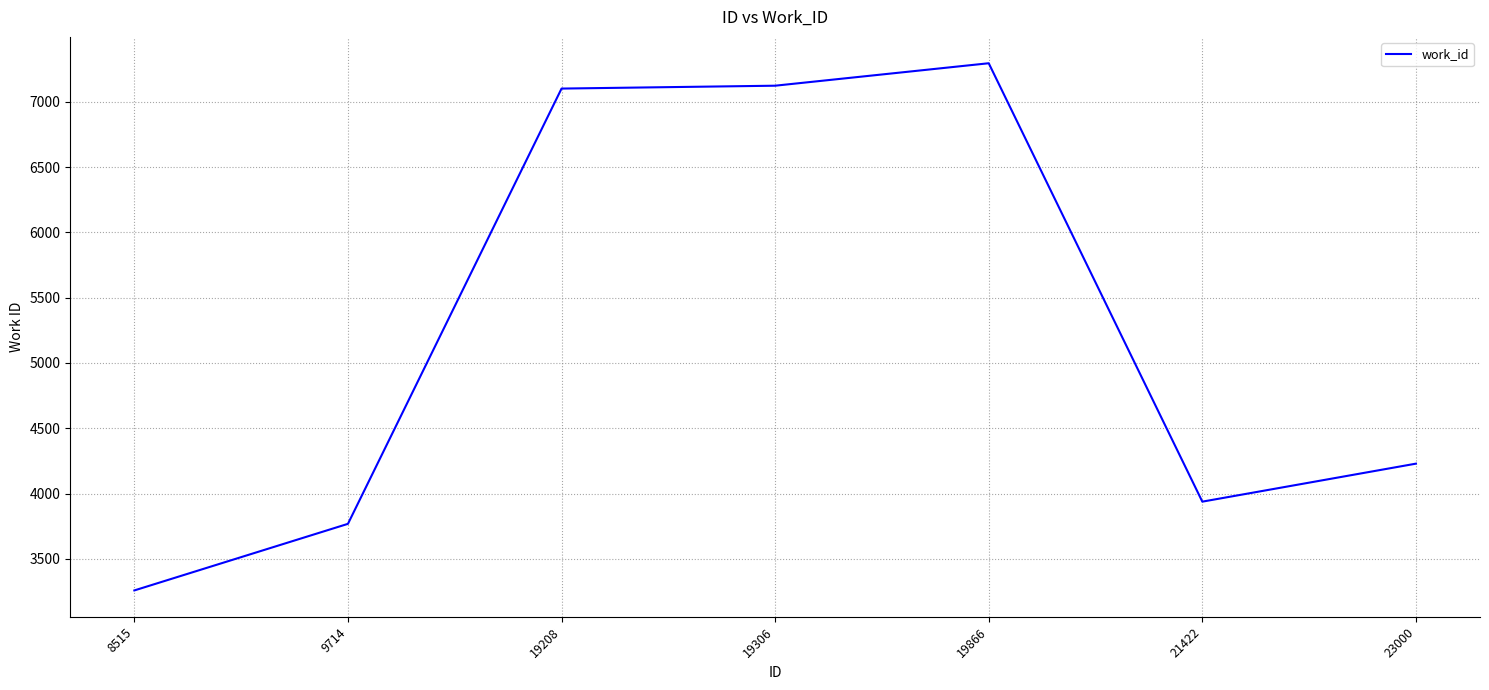

True or false: the data has more than 2 interior local peaks.

False